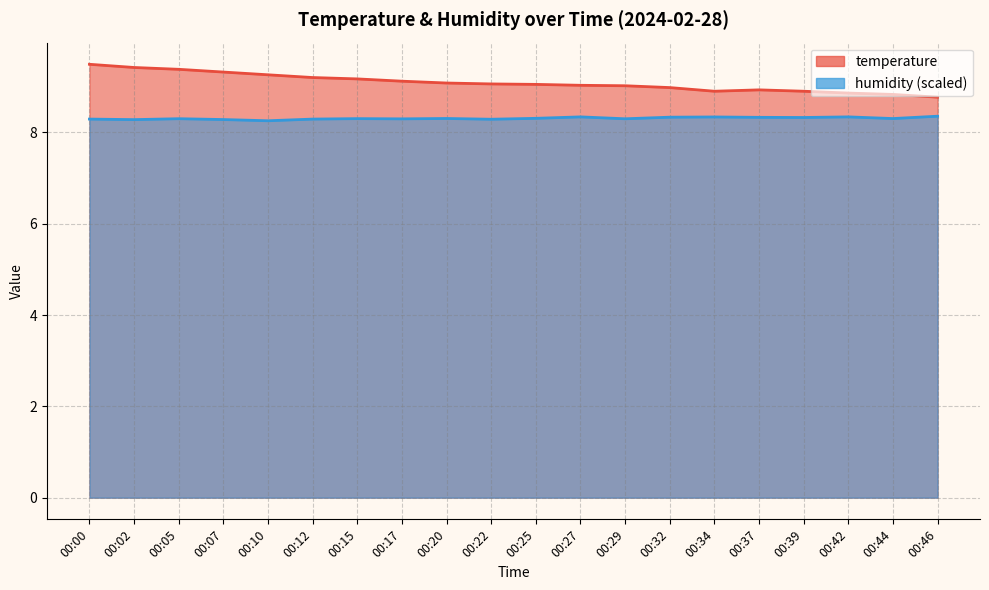

Reading left to right, what are all the values shown in this chart?

temperature: 9.5	9.4	9.4	9.3	9.3	9.2	9.2	9.1	9.1	9.1	9.1	9.0	9.0	9.0	8.9	8.9	8.9	8.9	8.8	8.8
humidity: 8.3	8.3	8.3	8.3	8.3	8.3	8.3	8.3	8.3	8.3	8.3	8.3	8.3	8.3	8.3	8.3	8.3	8.3	8.3	8.4